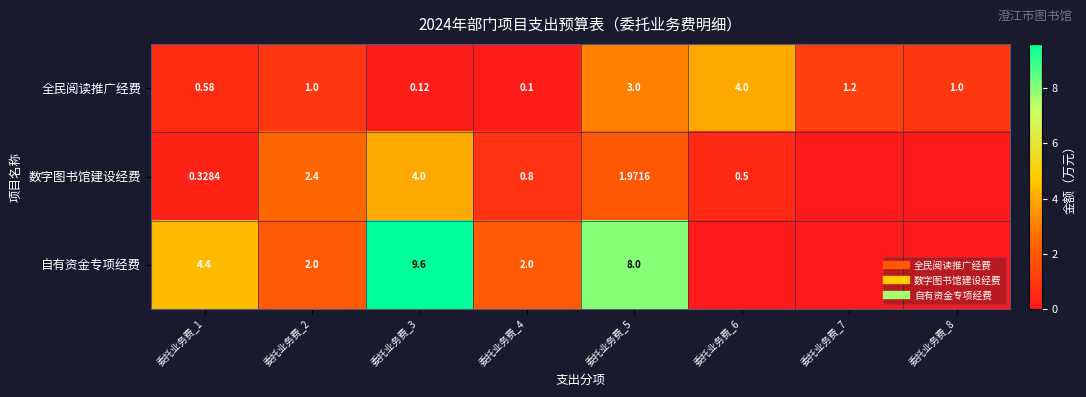

At which category is the sum across all series the highest?

委托业务费_3